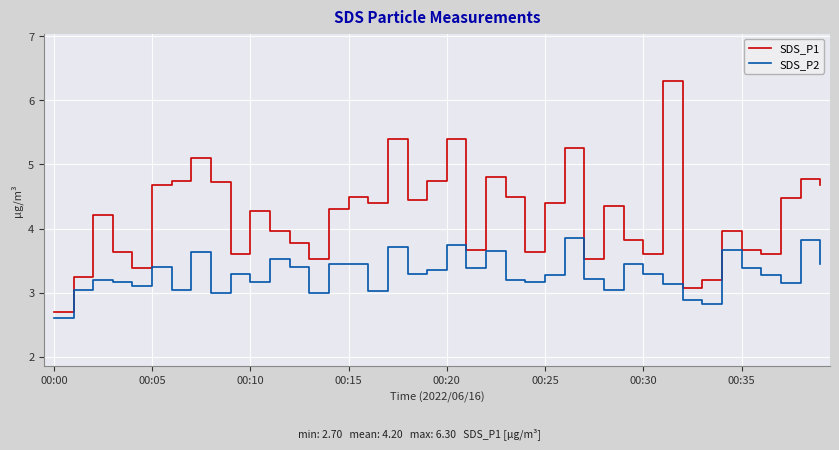

List the series in order of their overall mean, highest first.

SDS_P1, SDS_P2